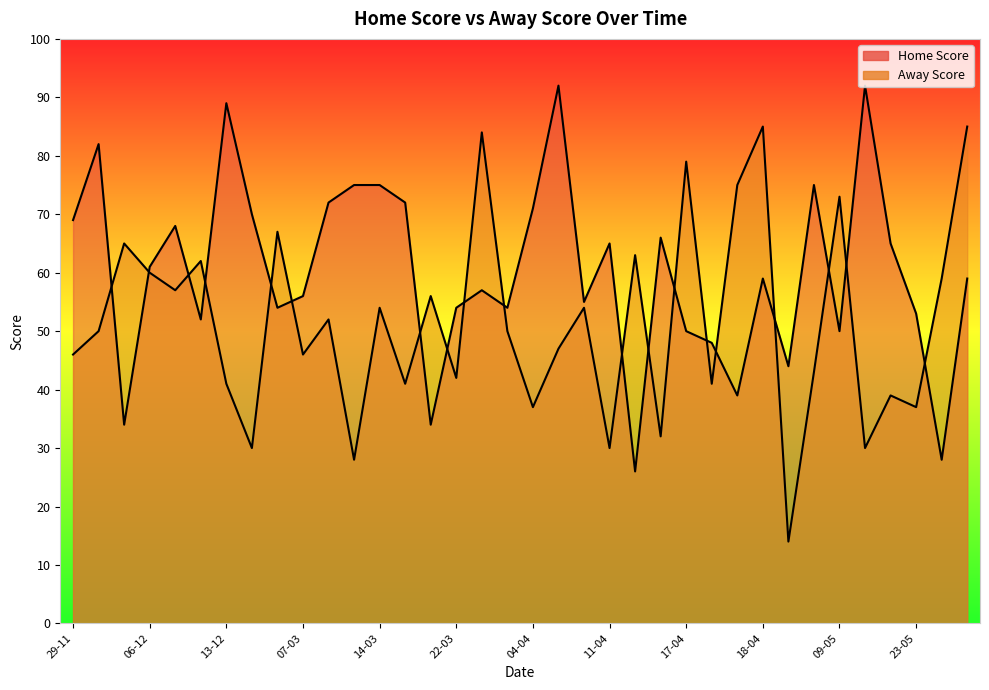

What is the difference between the second highest and minimum values in the Away Score series?

71